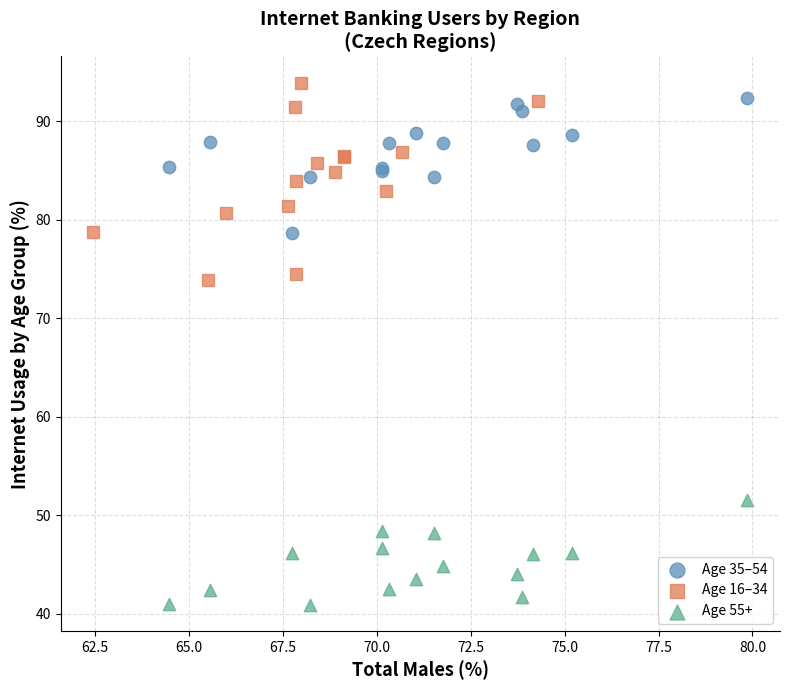

What are all the series names shown in the legend?

Age 35–54, Age 16–34, Age 55+